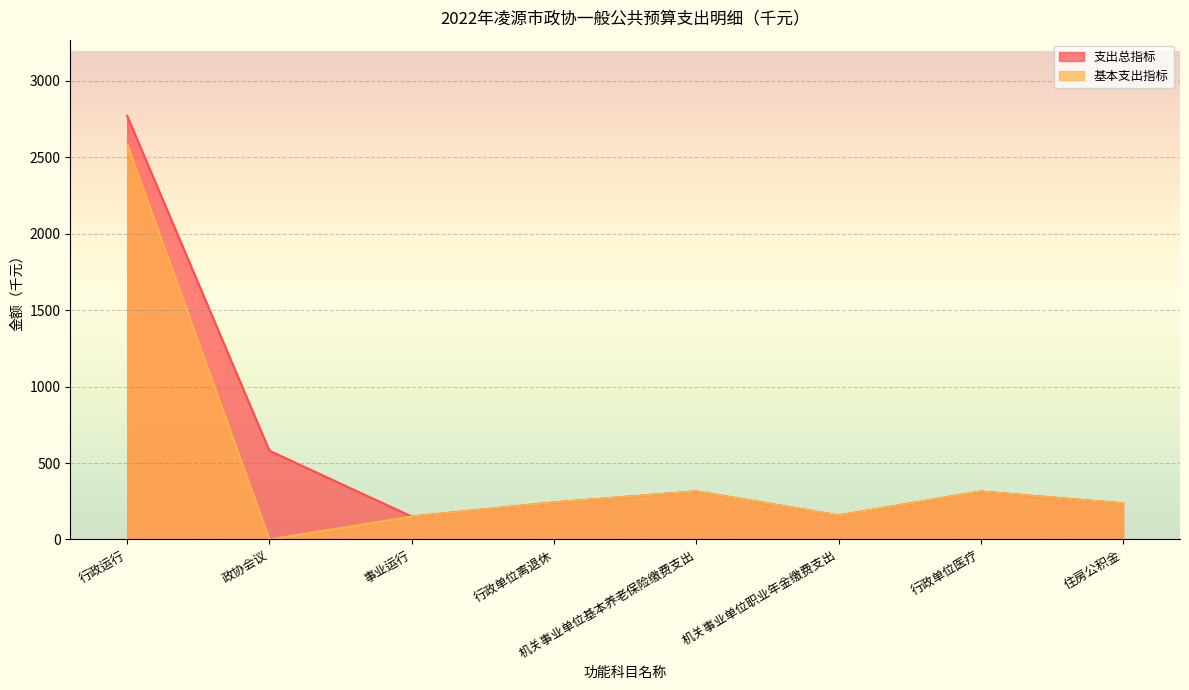

The value of 支出总指标 at 行政单位离退休 is 62.4. True or false?

False